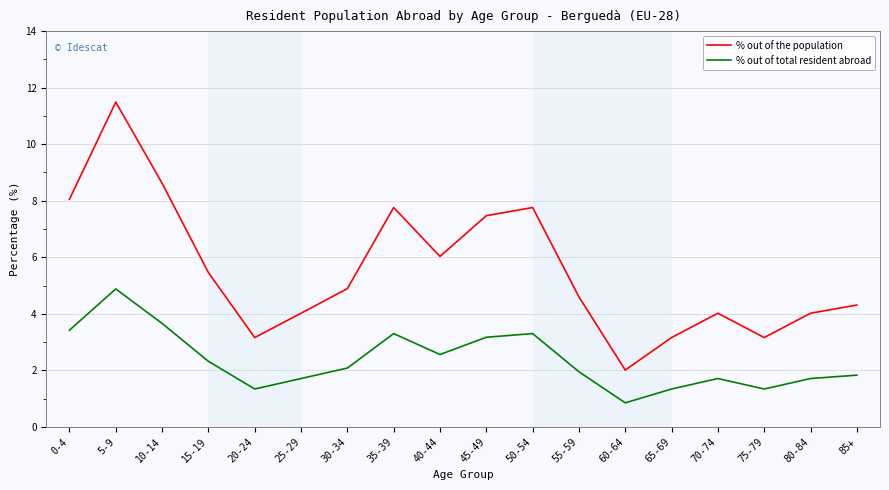

Where does the % out of total resident abroad series first go above 2?

0-4